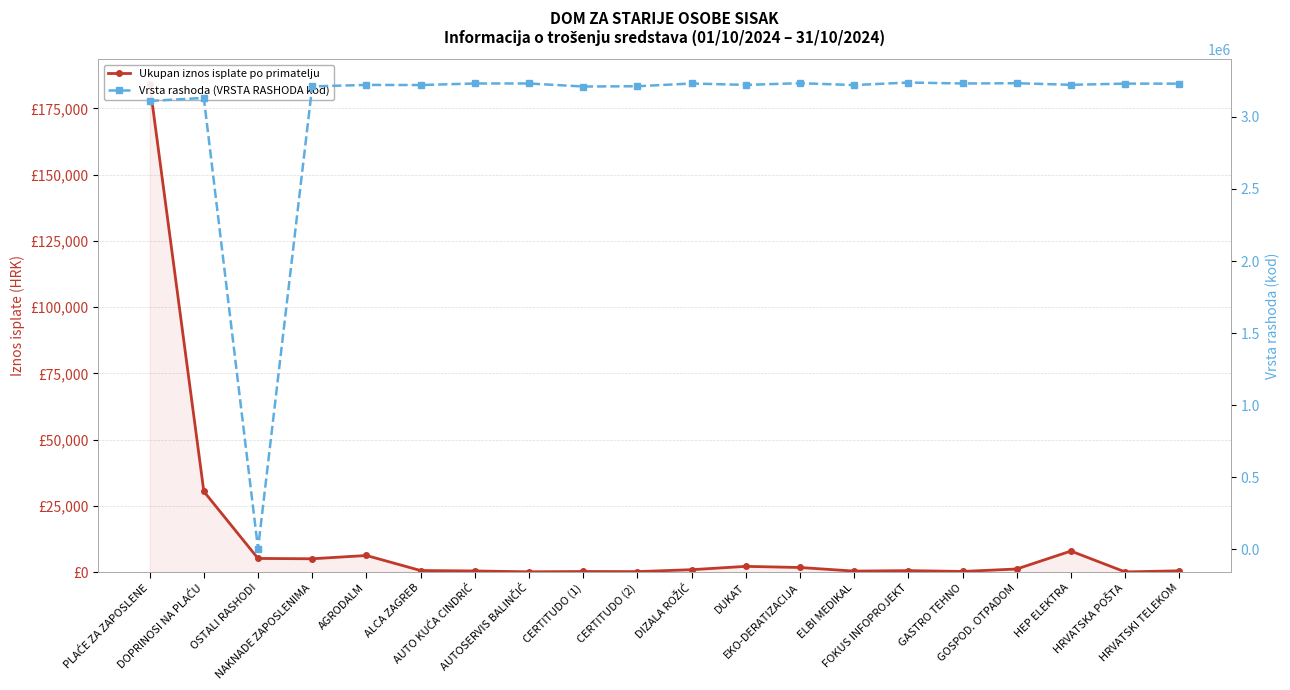

Which series has the largest total across all categories?

Vrsta rashoda (VRSTA RASHODA kod)